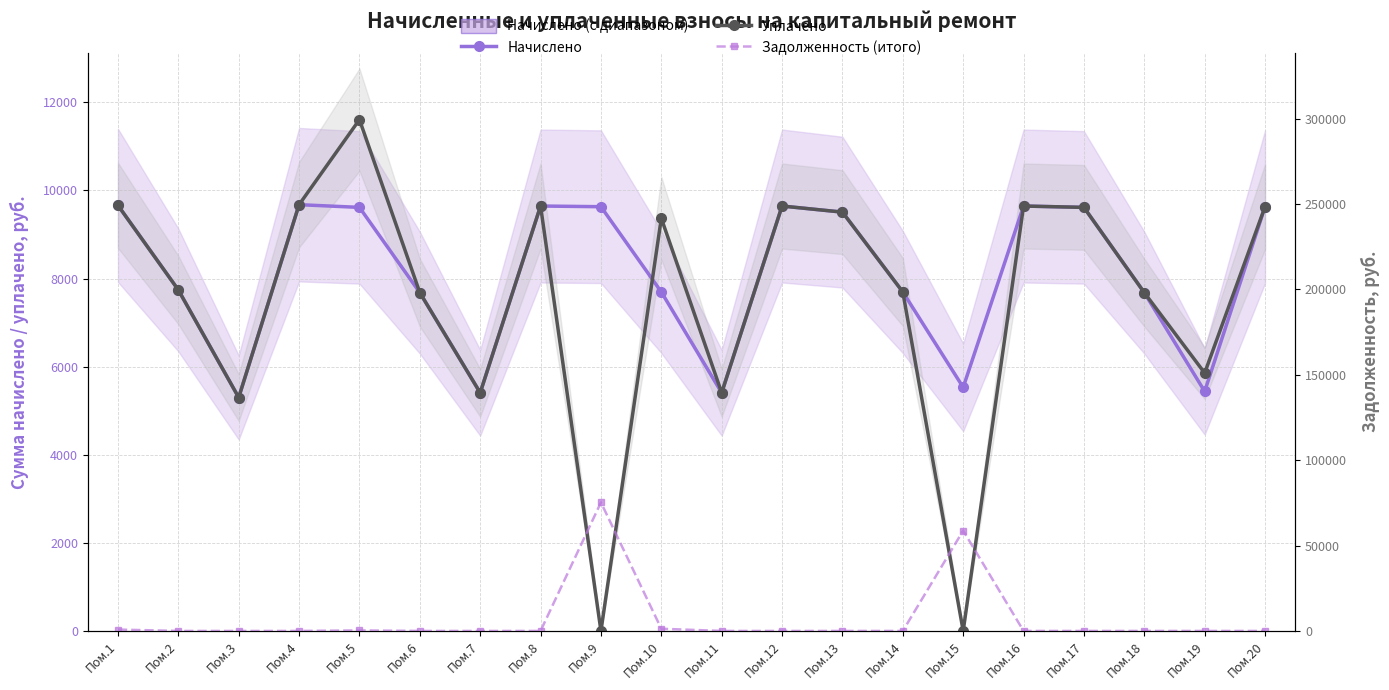

Which series has the largest total across all categories?

Начислено